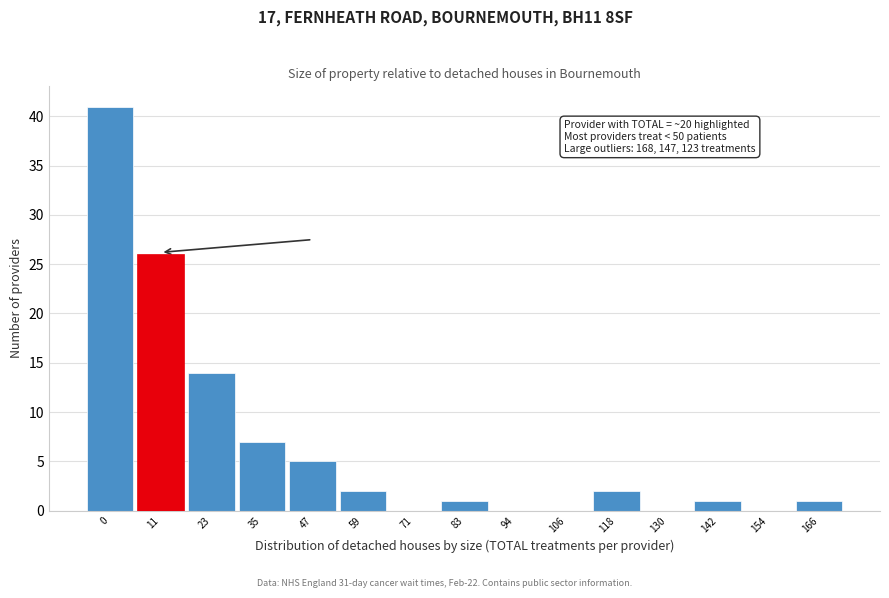

Reading left to right, extract all data points from this chart.

0=41	11=26	23=14	35=7	47=5	59=2	71=0	83=1	94=0	106=0	118=2	130=0	142=1	154=0	166=1